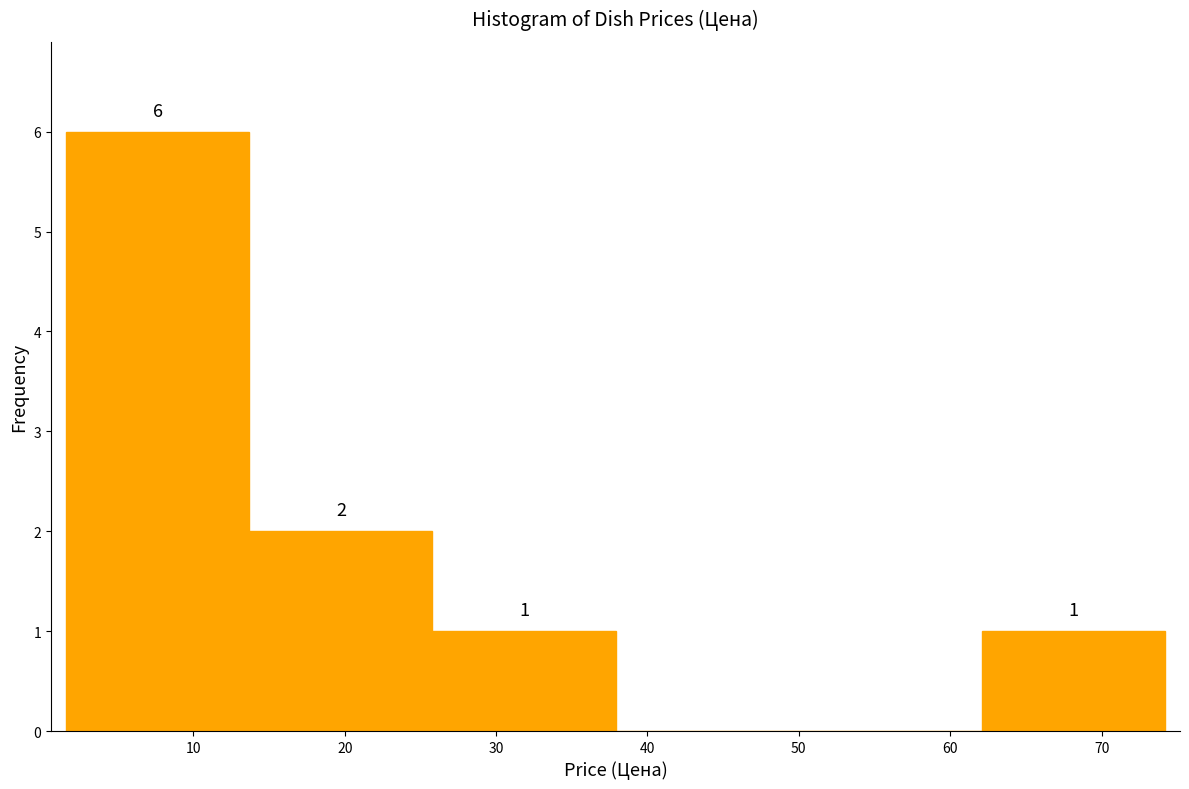

Over which range of the x-axis is the bar tallest?

2 to 14